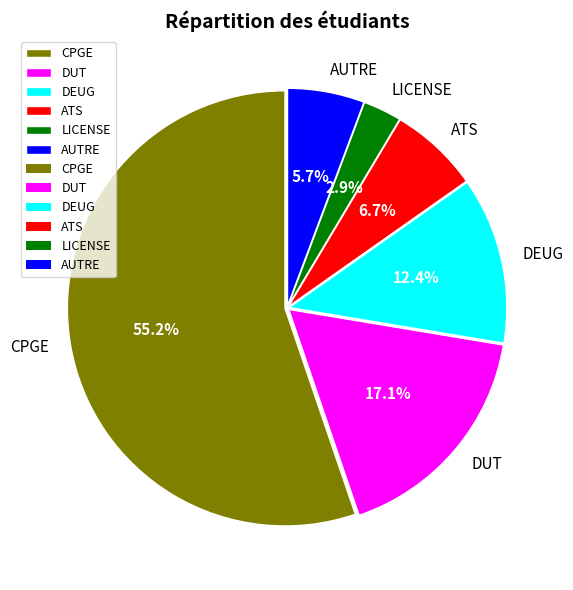

What percentage is NOT represented by LICENSE?

97.1%